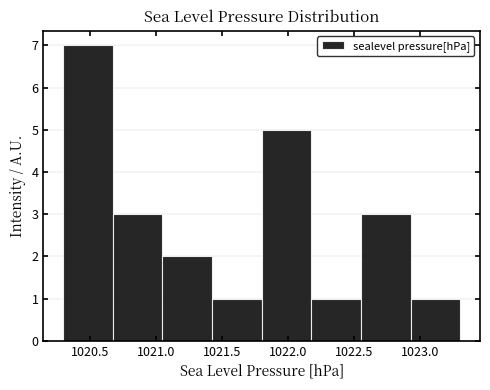

Reading left to right, transcribe this chart: for each bar, give the range it covers on the x-axis and its height. Neither the bar edges nor the heights are printed on the chart, so give them approximately, as read against the axes.

1020.300 to 1020.675: 7
1020.675 to 1021.050: 3
1021.050 to 1021.425: 2
1021.425 to 1021.800: 1
1021.800 to 1022.175: 5
1022.175 to 1022.550: 1
1022.550 to 1022.925: 3
1022.925 to 1023.300: 1